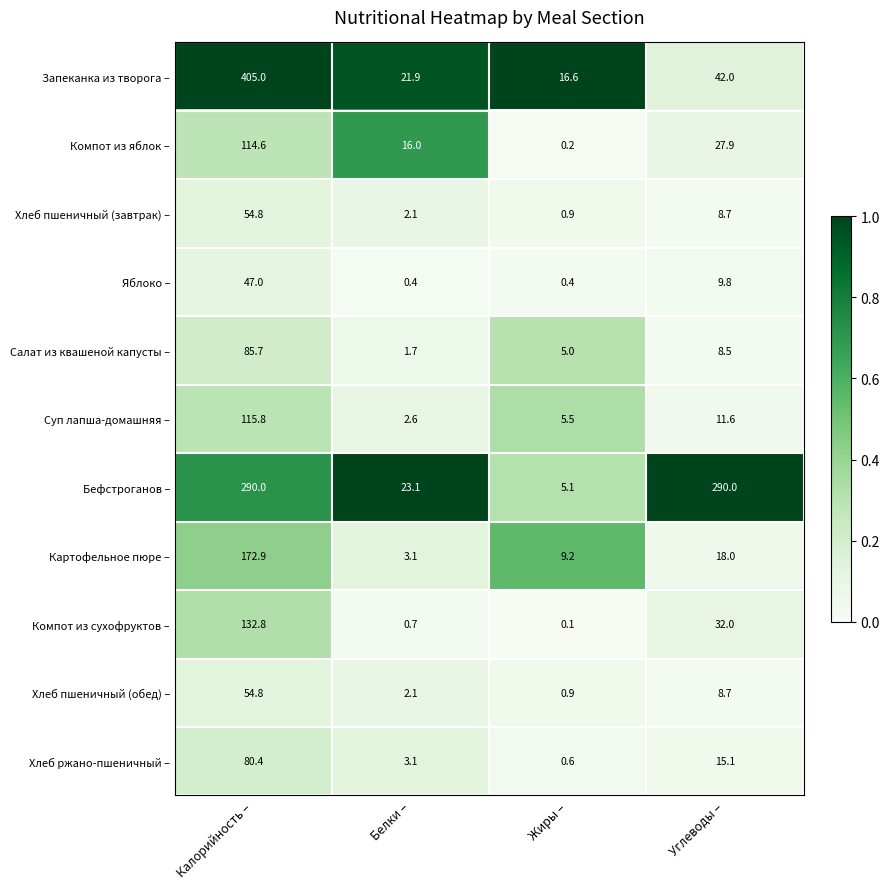

At which label is Компот из сухофруктов – closest to 66?

Углеводы –